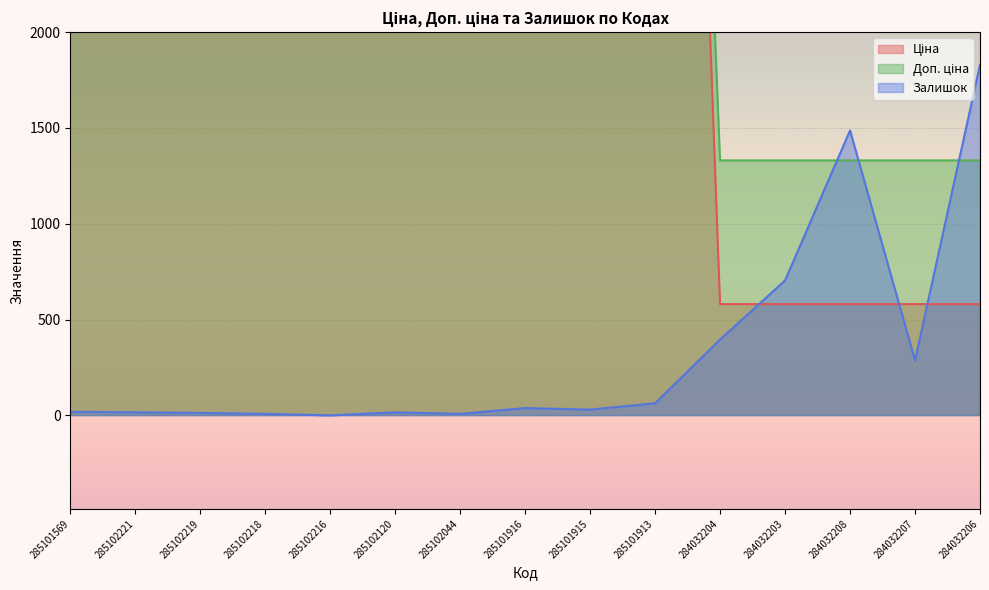

Reading right to left, extract all data points from this chart.

Ціна: 580.4	580.4	580.4	580.4	580.4	9764.4	9764.4	9764.4	9764.4	9764.4	9764.4	9764.4	9764.4	9764.4	9764.4
Доп. ціна: 1330.3	1330.3	1330.3	1330.3	1330.3	9764.4	9764.4	9764.4	9764.4	9764.4	9764.4	9764.4	9764.4	9764.4	9764.4
Залишок: 1830.0	287.0	1487.0	704.0	396.0	63.0	30.0	38.0	8.0	16.0	0.0	8.0	13.0	16.0	19.0